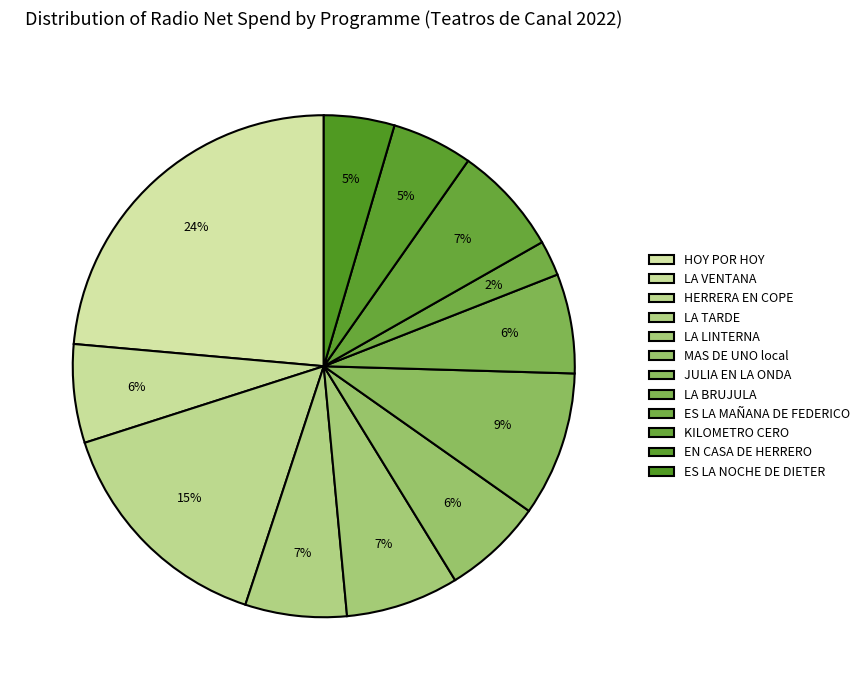

How many segments does this pie chart have?

12